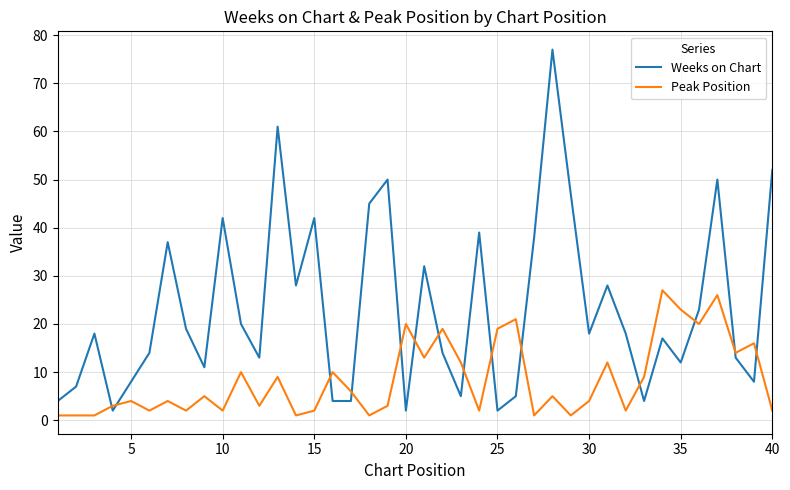

True or false: Peak Position and Weeks on Chart intersect in this chart.

True